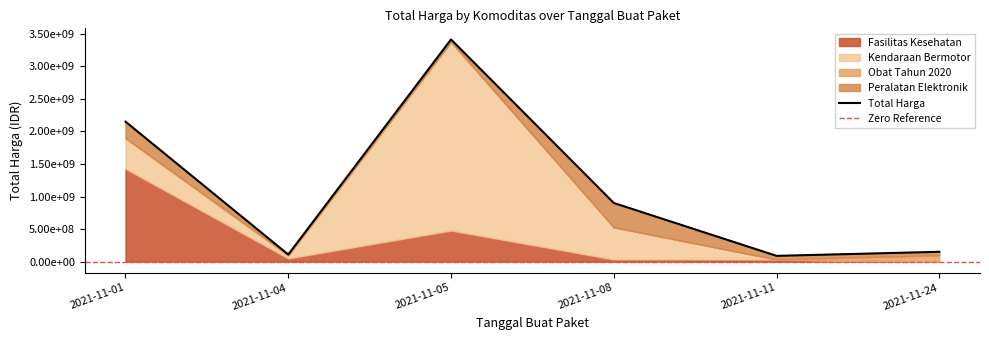

What is the difference between the Kendaraan Bermotor values at 2021-11-04 and 2021-11-11?

39440000